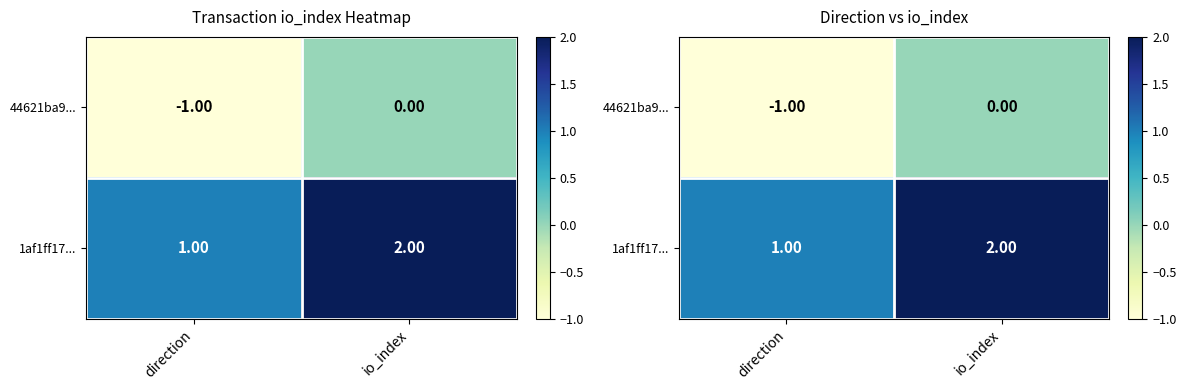

What is the difference between the highest and lowest values at direction?

2